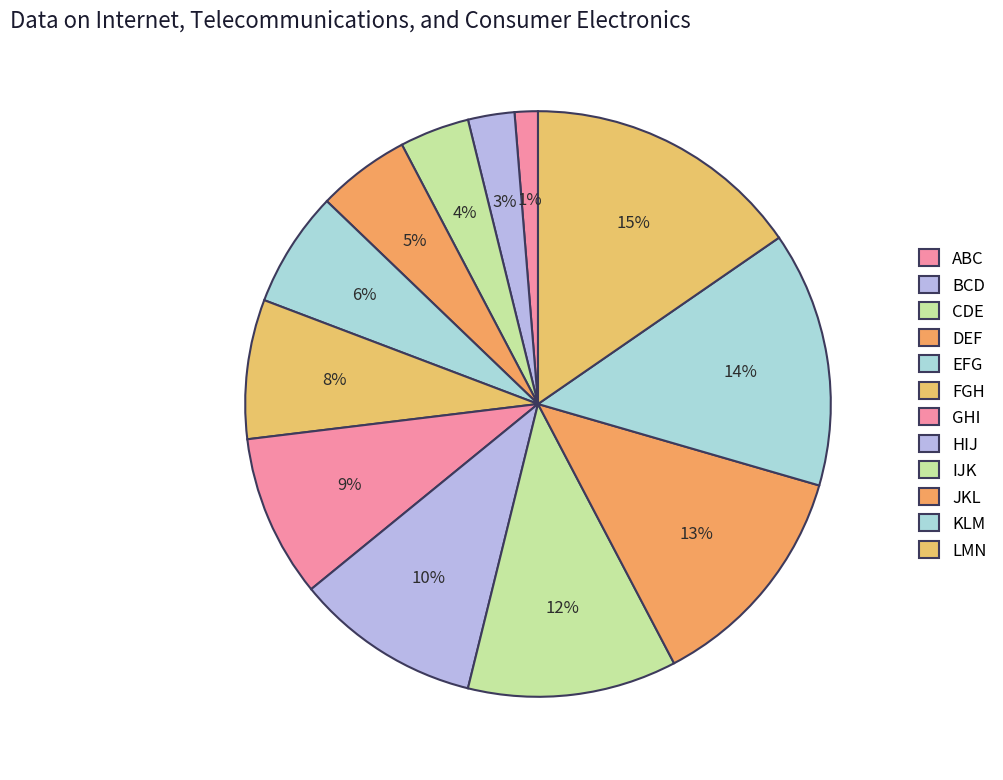

Count the number of slices in the pie.

12